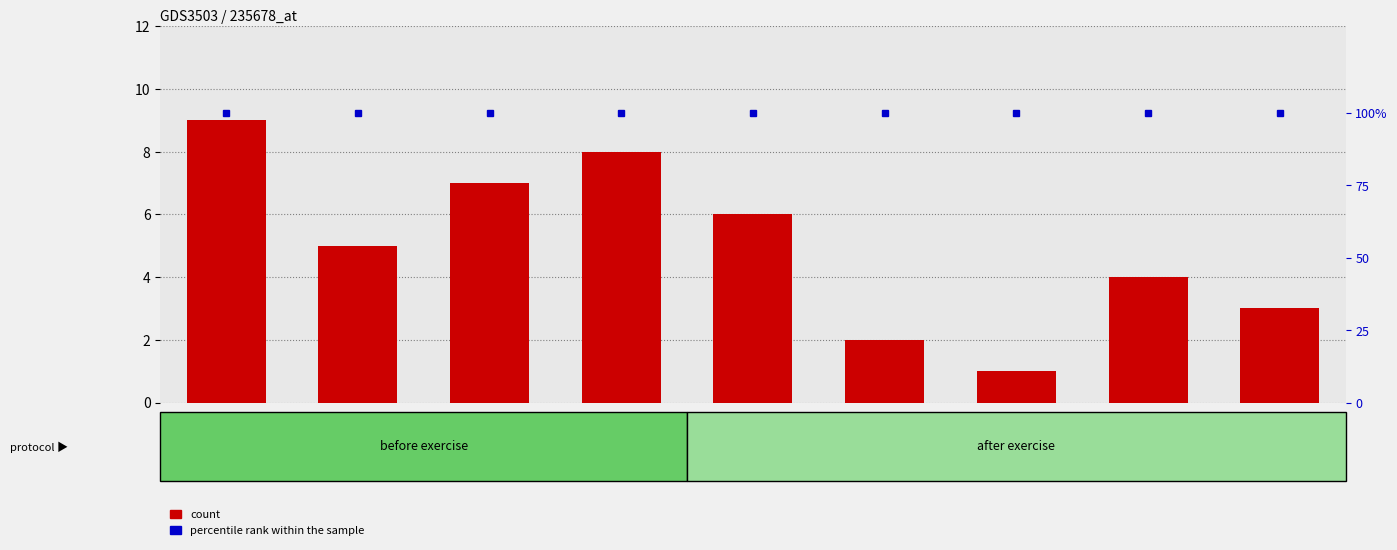

Reading right to left, what are all the values shown in this chart?

count: 3	4	1	2	6	8	7	5	9
percentile rank within the sample: 100	100	100	100	100	100	100	100	100